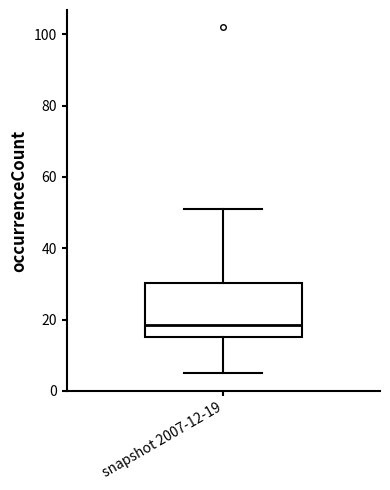

Read this box plot against the y-axis: the position of the median line, the range covered by the box, and the ends of both whiskers. The values are not printed on the chart, so give them approximately, as read against the axis.

median 18, box 16 to 30, whiskers 6 to 52